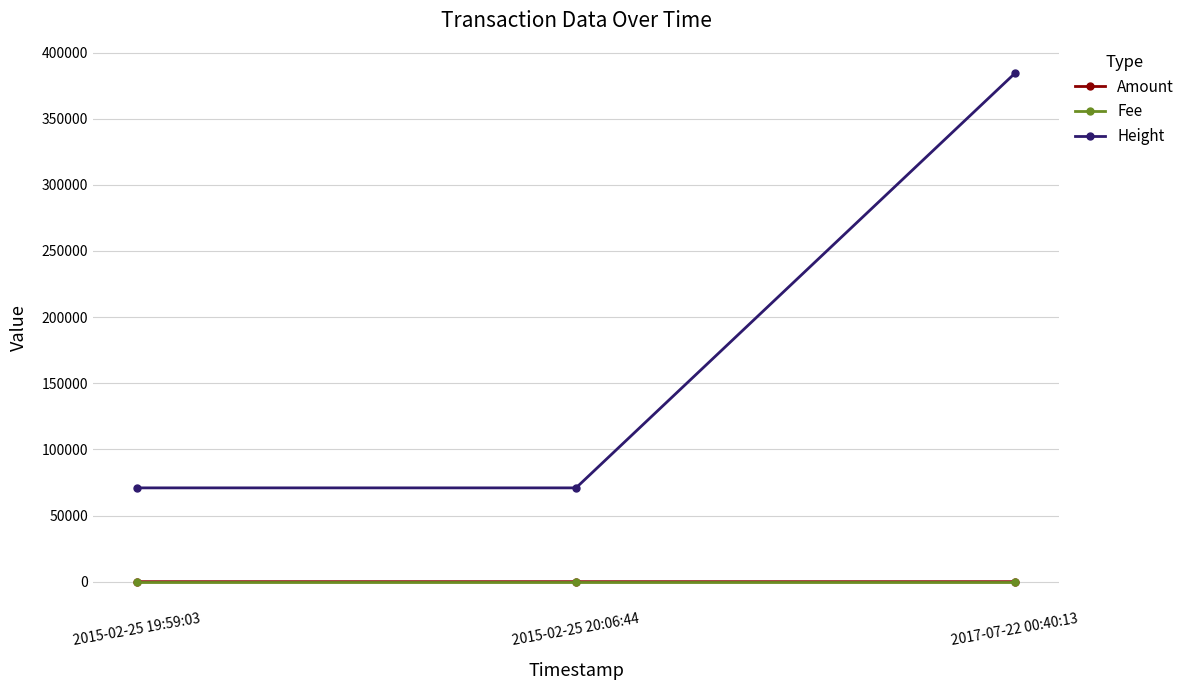

What is the label of the 1st point from the left?

2015-02-25 19:59:03